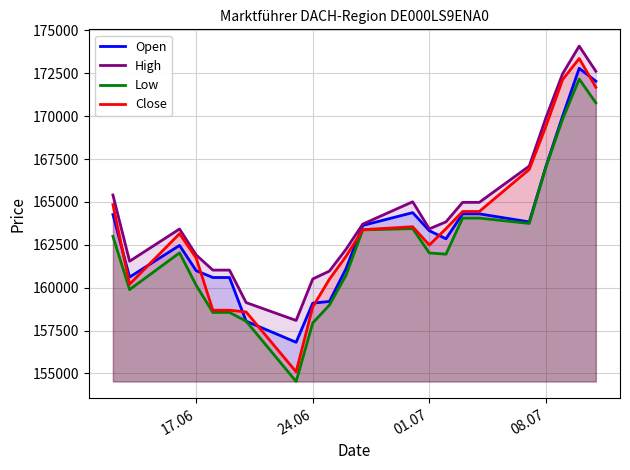

How many intersections are there between Open and Close?

9